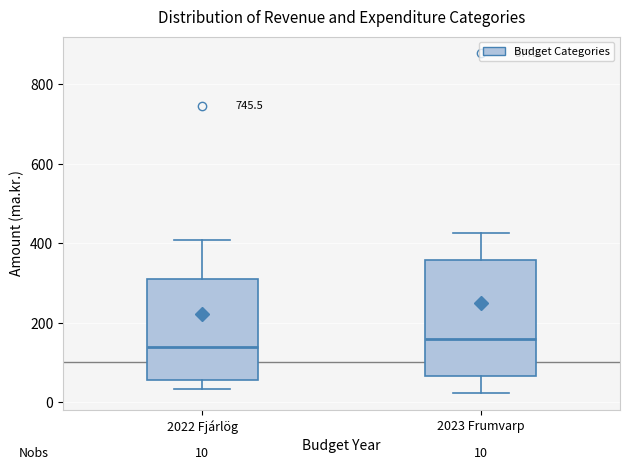

Which box is the tallest, from its lower edge to its upper edge?

2023 Frumvarp